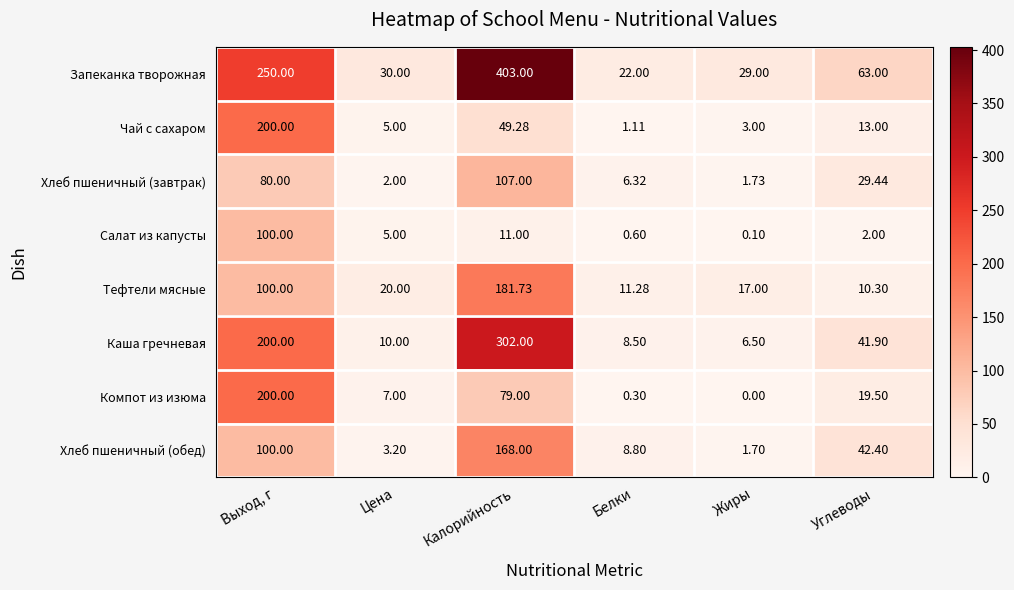

Is the value of Тефтели мясные at Выход, г greater than the value of Каша гречневая at Выход, г?

No